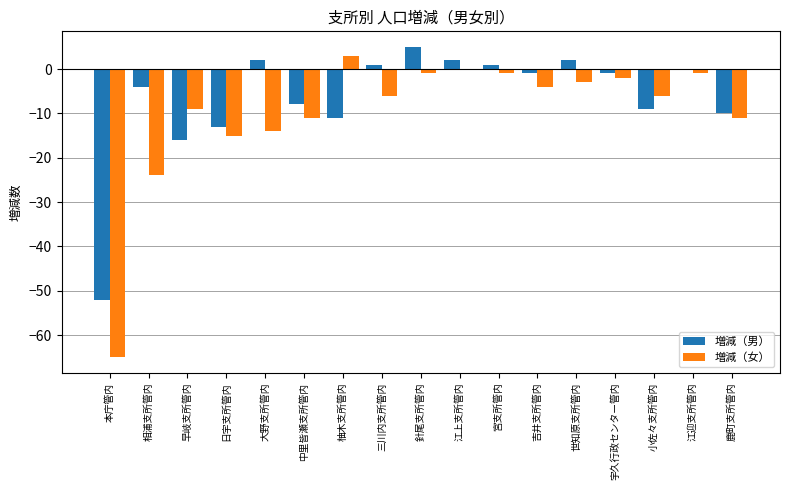

The value of 増減（女） at 日宇支所管内 is -15. True or false?

True